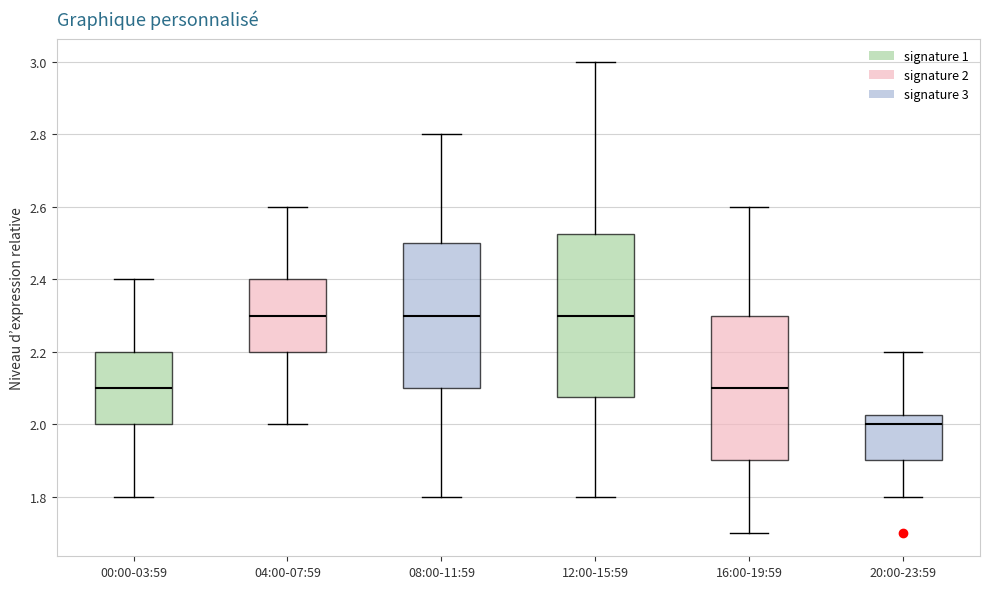

Reading left to right, read every box against the y-axis: the position of its median line, the range the box covers, and the ends of its whiskers. The values are not printed on the chart, so give them approximately, as read against the axis.

00:00-03:59: median 2.10, box 2.00 to 2.20, whiskers 1.80 to 2.40
04:00-07:59: median 2.30, box 2.20 to 2.40, whiskers 2.00 to 2.60
08:00-11:59: median 2.30, box 2.10 to 2.50, whiskers 1.80 to 2.80
12:00-15:59: median 2.30, box 2.08 to 2.52, whiskers 1.80 to 3.00
16:00-19:59: median 2.10, box 1.90 to 2.30, whiskers 1.70 to 2.60
20:00-23:59: median 2.00, box 1.90 to 2.02, whiskers 1.80 to 2.20